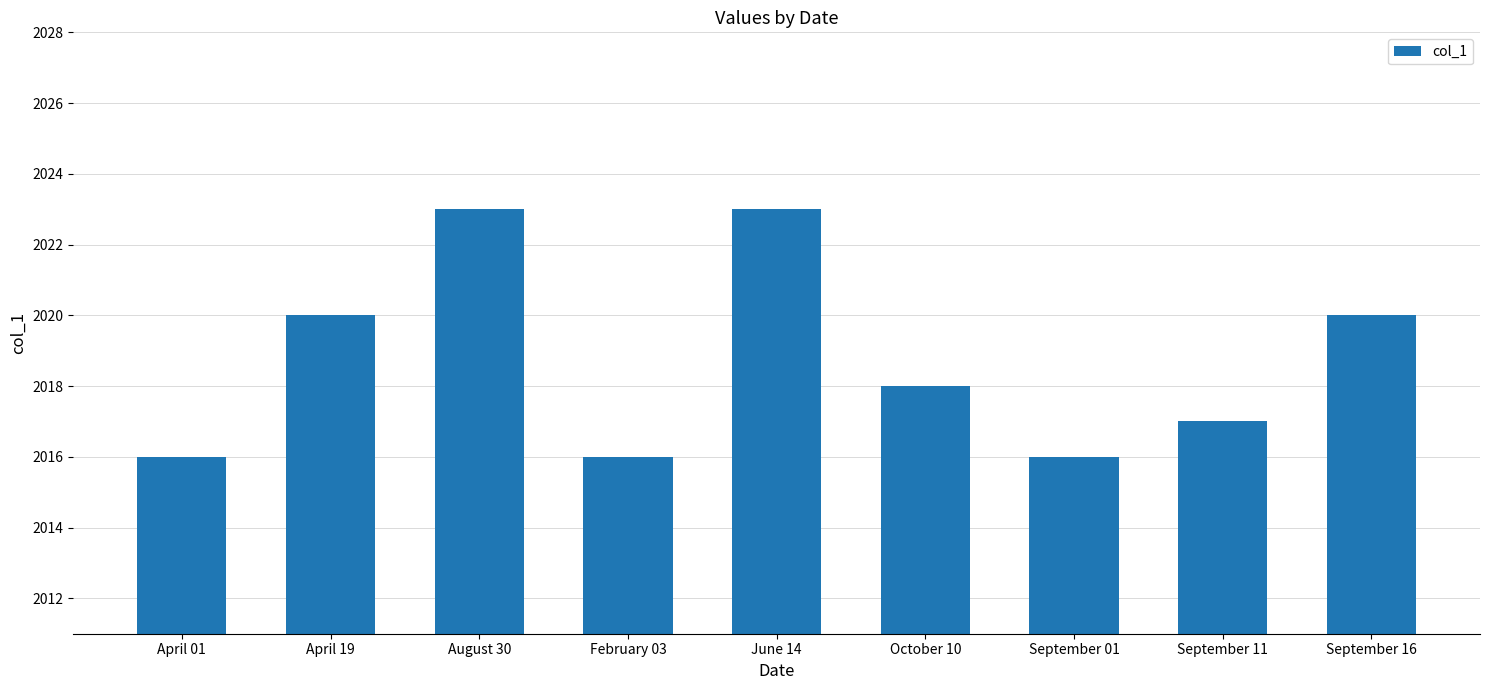

Reading left to right, extract all data points from this chart.

2016	2020	2023	2016	2023	2018	2016	2017	2020